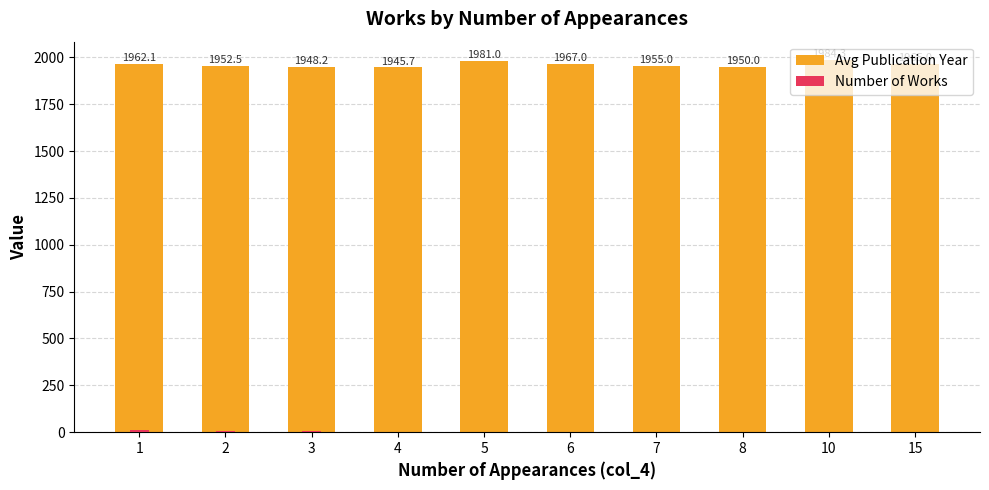

What is the maximum value for Avg Publication Year?

1984.3